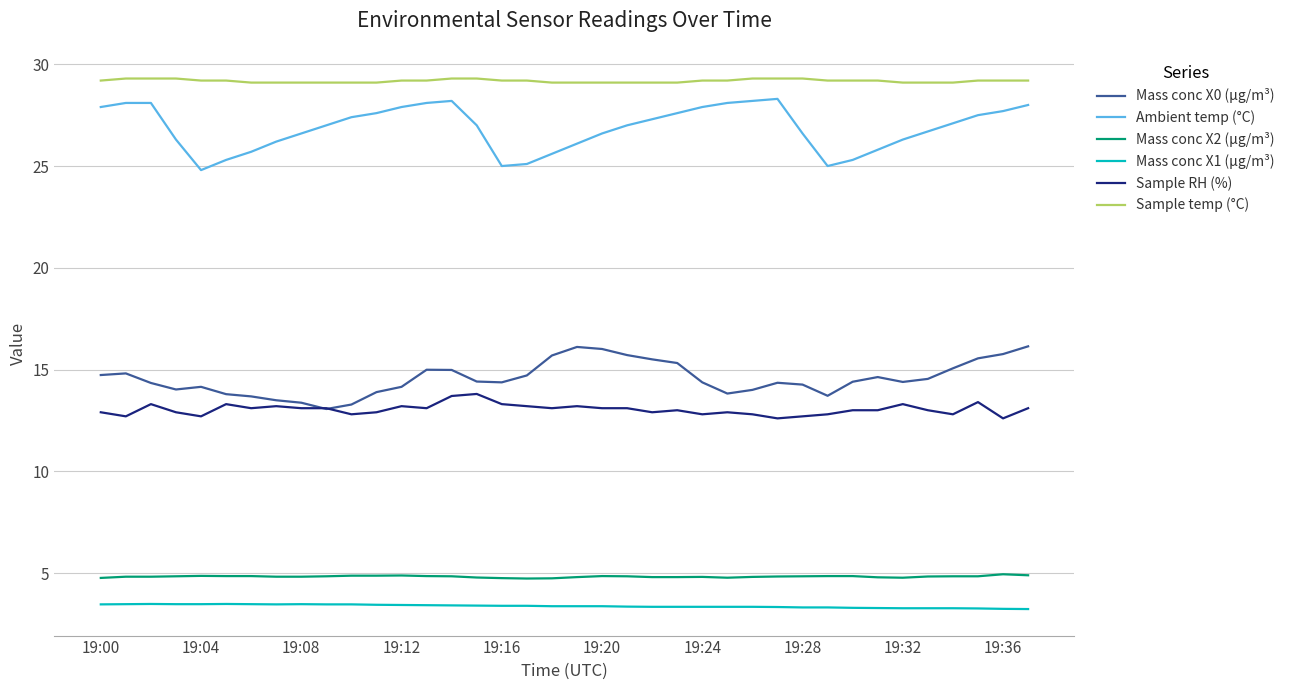

True or false: Mass conc X2 (μg/m³) and Sample temp (°C) cross at least once.

False